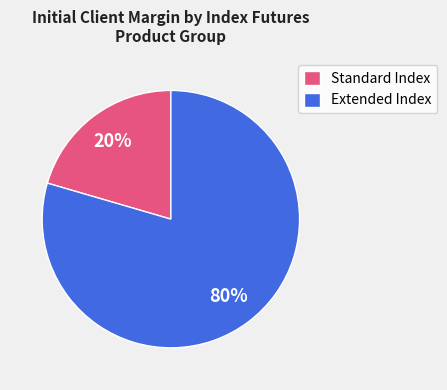

Do Standard Index and Extended Index together represent more than half of the pie?

Yes